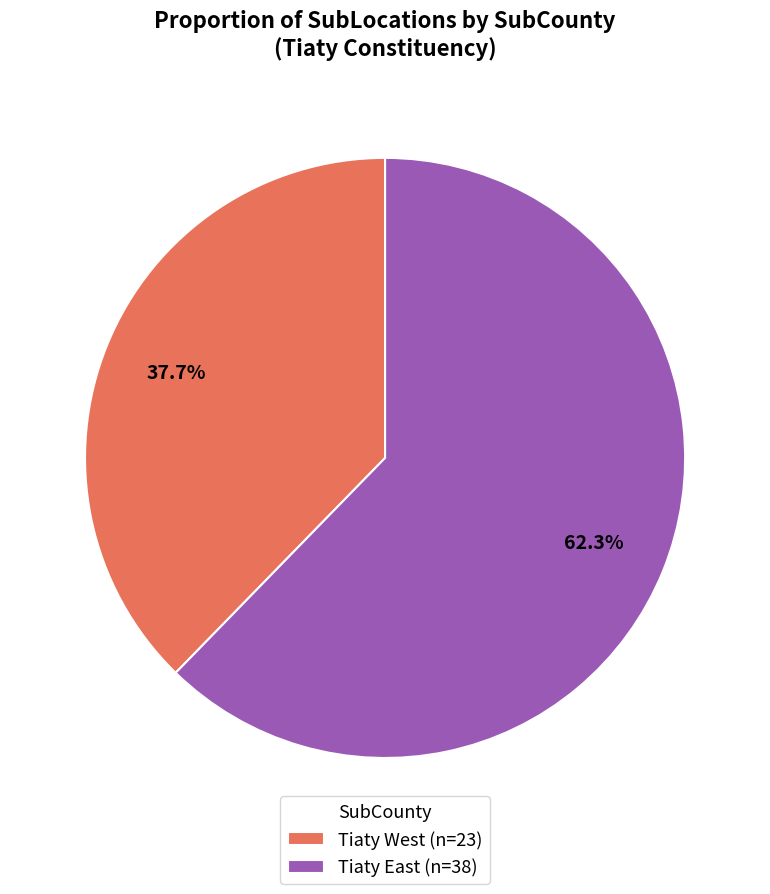

Is it true that Tiaty West is 46% of the pie?

False